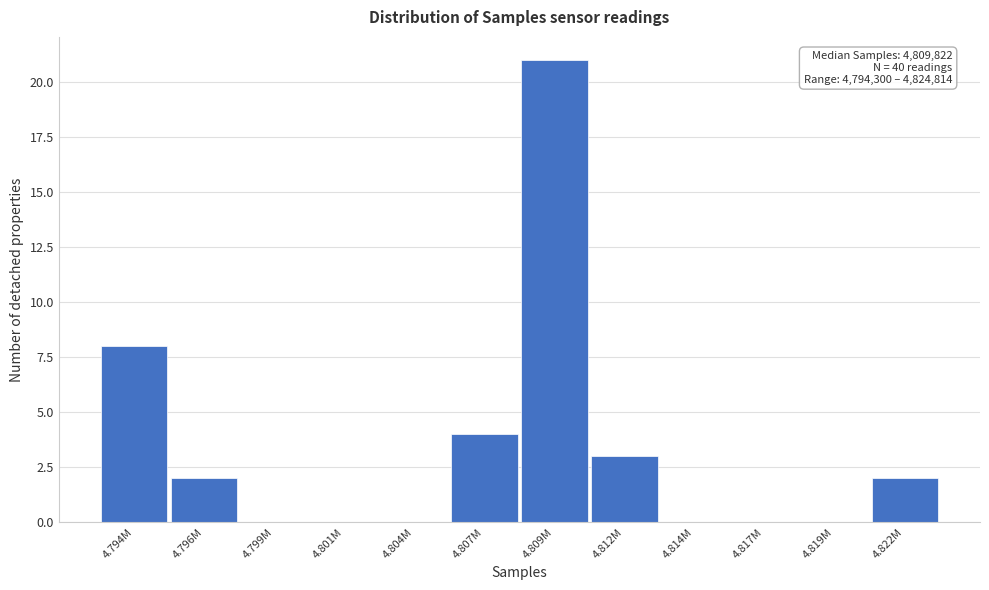

Reading left to right, list all the values displayed in this chart.

4.794M=8	4.796M=2	4.799M=0	4.801M=0	4.804M=0	4.807M=4	4.809M=21	4.812M=3	4.814M=0	4.817M=0	4.819M=0	4.822M=2